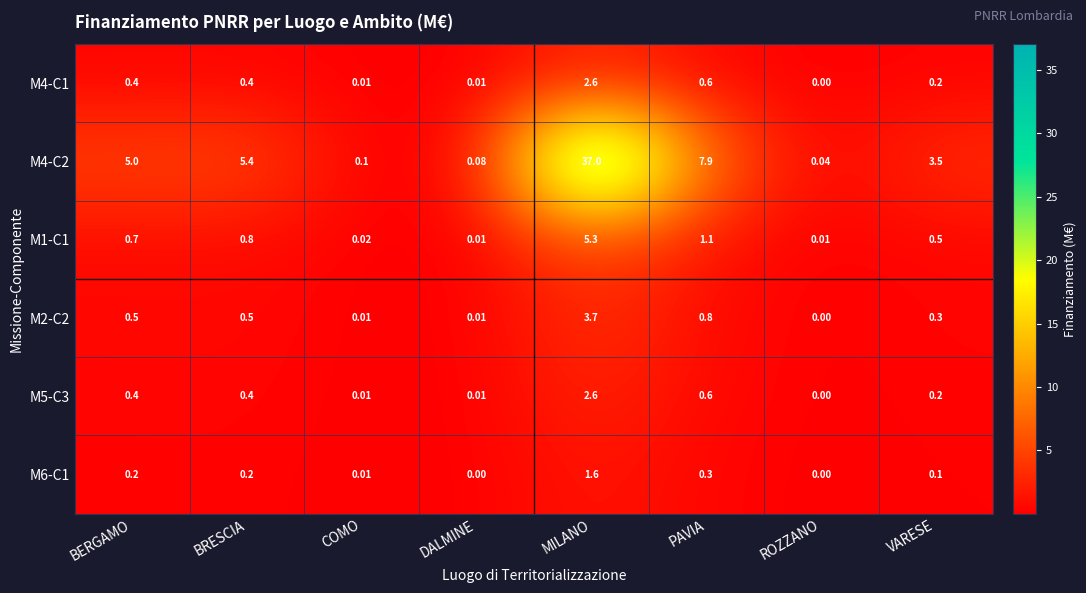

At which label does M4-C2 reach its peak?

MILANO